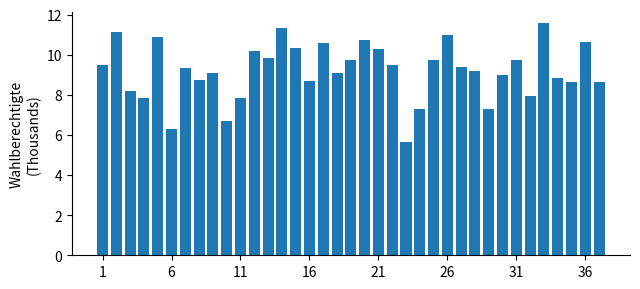

What is the value of the 18th bar from the left?

9.1